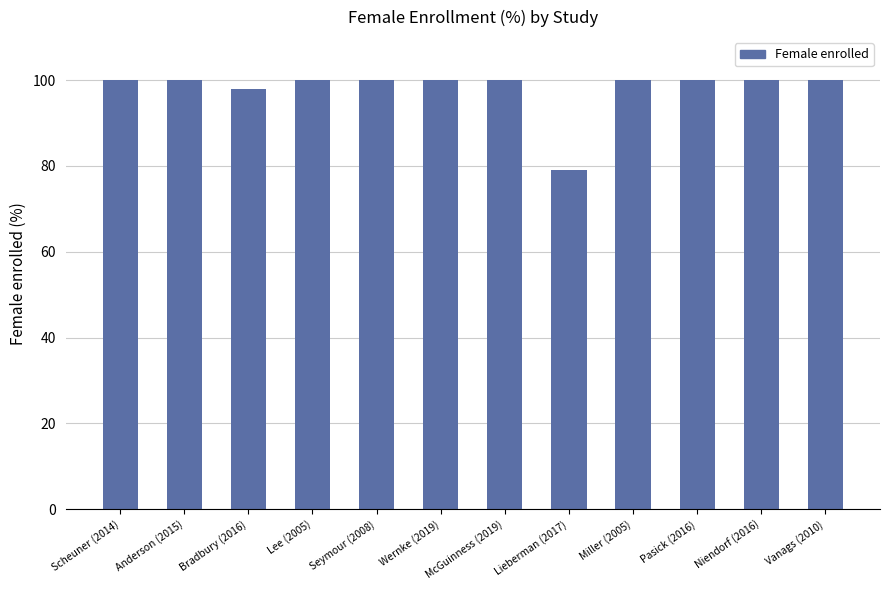

The chart shows a value of 41 at Anderson (2015). True or false?

False